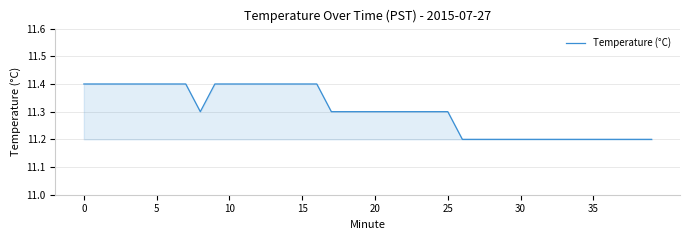

Reading left to right, what are all the values shown in this chart?

11.4	11.4	11.4	11.4	11.4	11.4	11.4	11.4	11.3	11.4	11.4	11.4	11.4	11.4	11.4	11.4	11.4	11.3	11.3	11.3	11.3	11.3	11.3	11.3	11.3	11.3	11.2	11.2	11.2	11.2	11.2	11.2	11.2	11.2	11.2	11.2	11.2	11.2	11.2	11.2